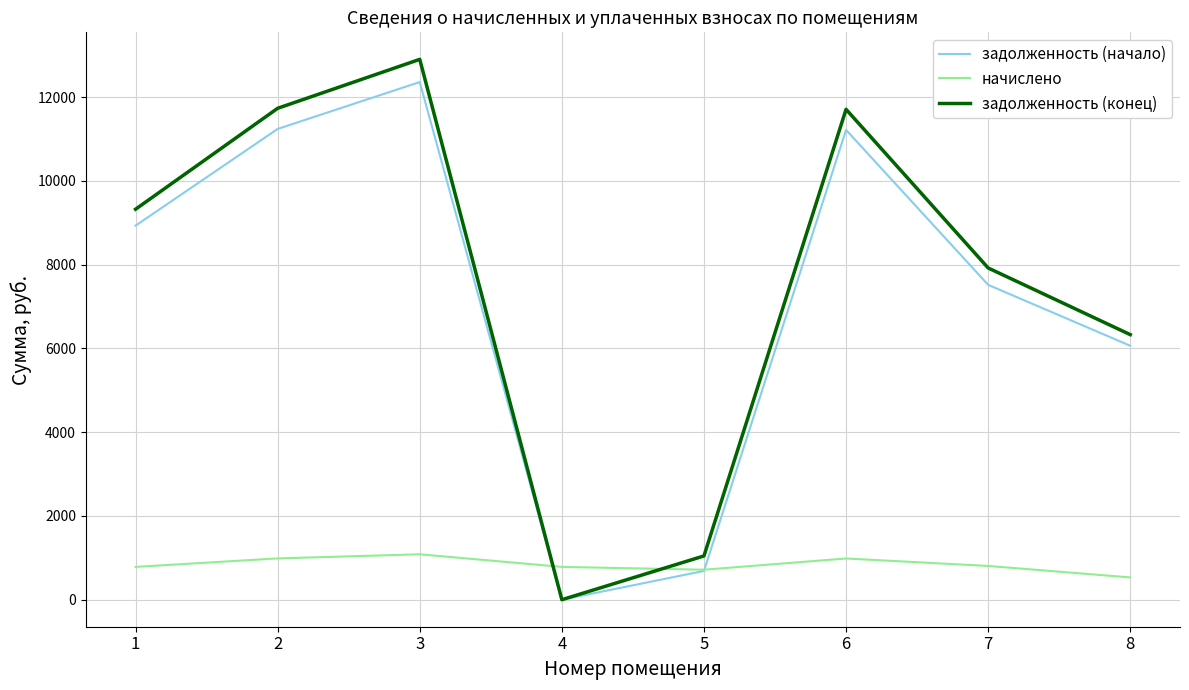

Which series has the widest spread of values?

задолженность (конец)